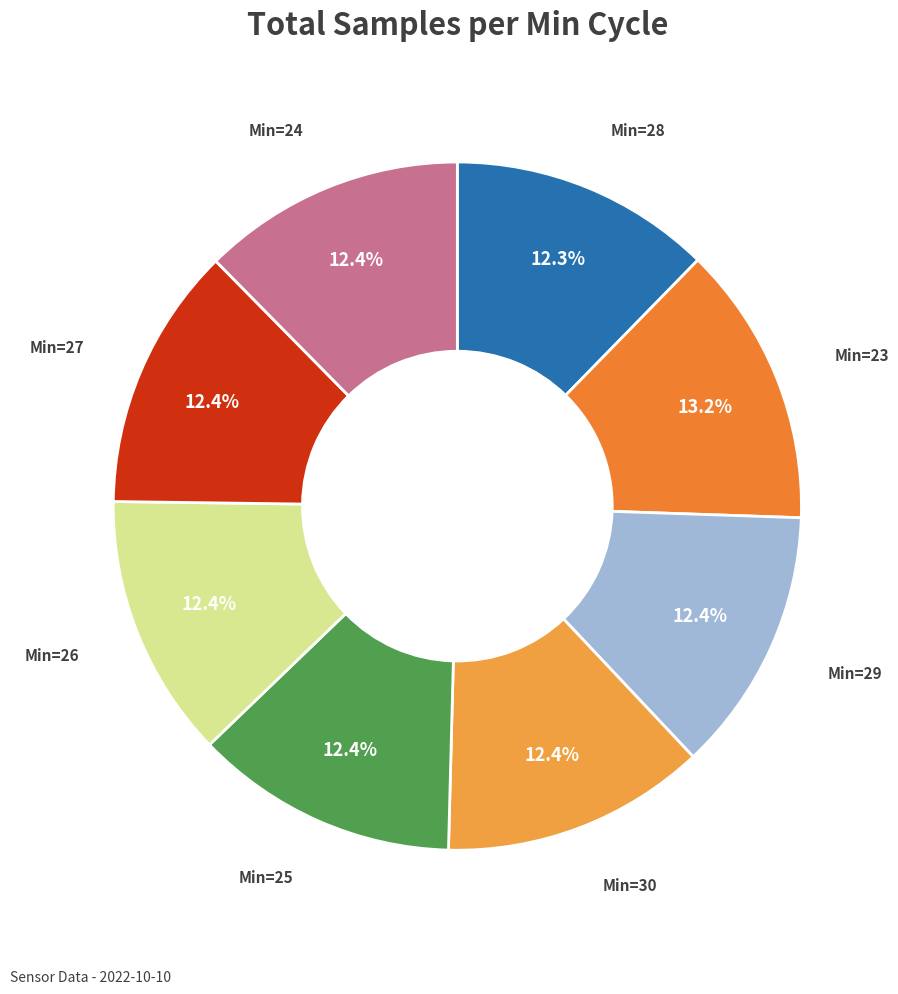

Rank the categories by value from lowest to highest.

Min_cycle=28, Min_cycle=24, Min_cycle=25, Min_cycle=27, Min_cycle=26, Min_cycle=30, Min_cycle=29, Min_cycle=23